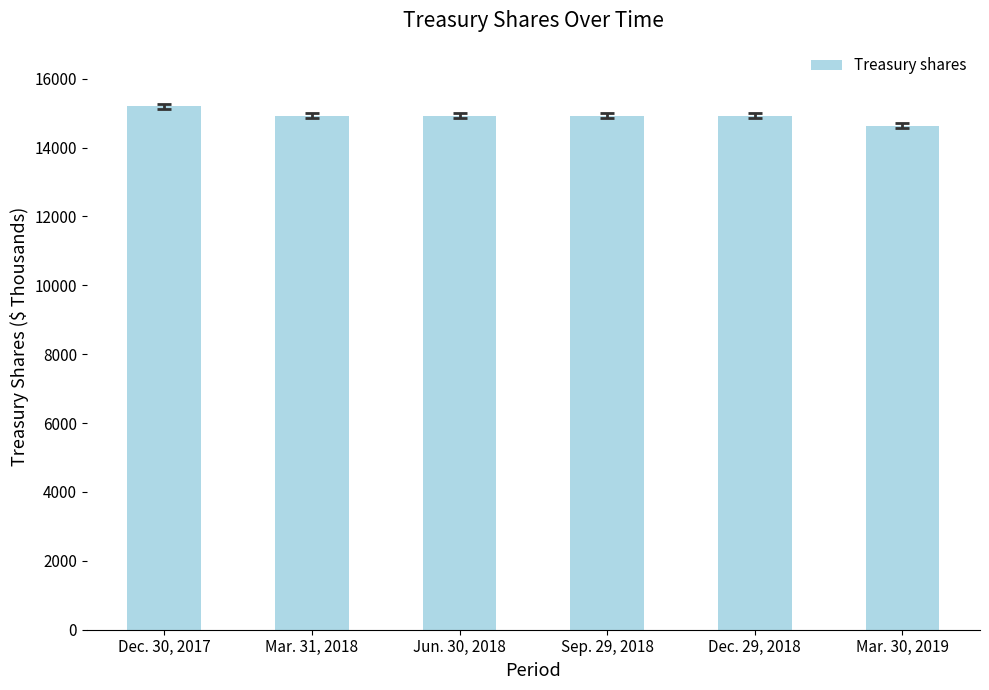

Between Dec. 30, 2017 and Mar. 30, 2019, which is larger?

Dec. 30, 2017